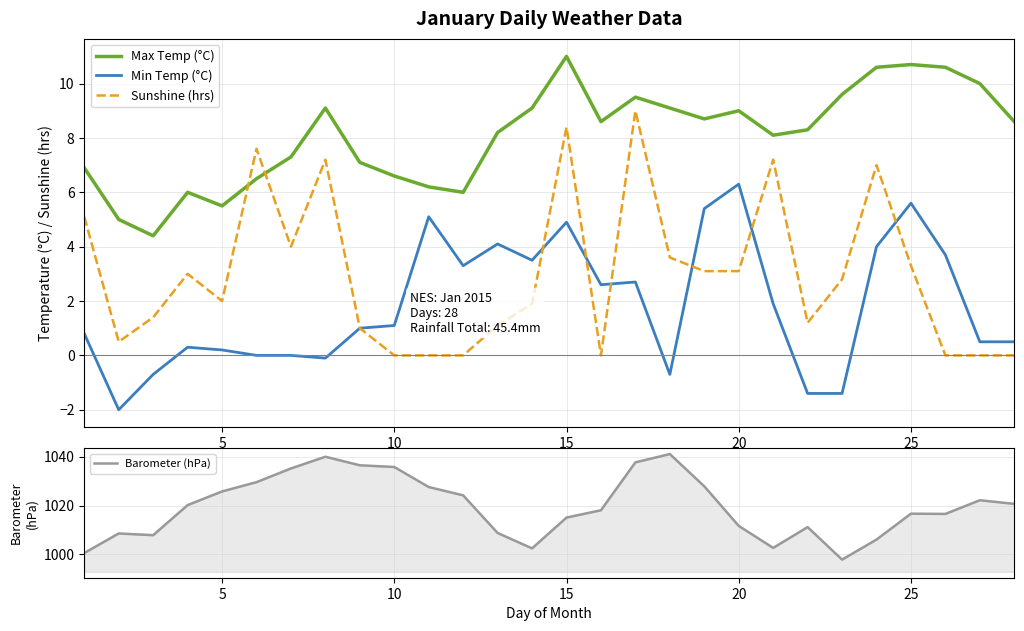

Does the chart display data point markers on the line(s)?

No